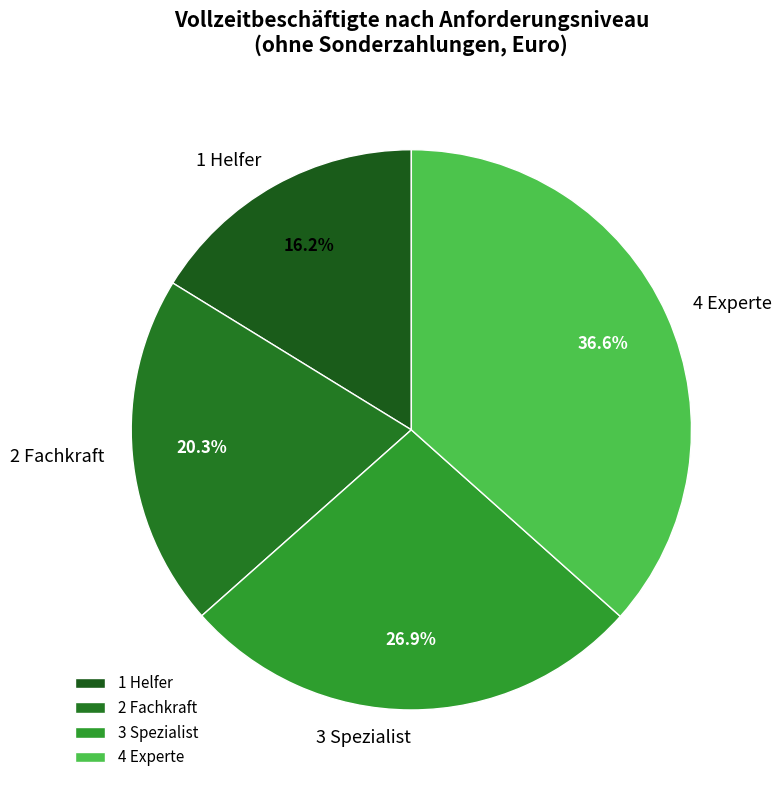

To the nearest percent, what percentage of the pie is 2 Fachkraft?

20%